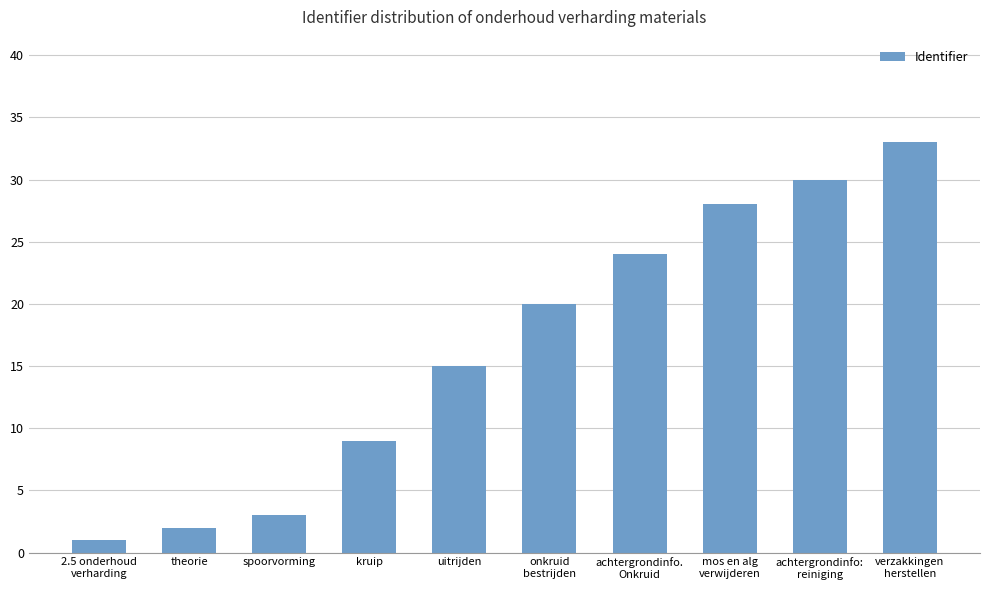

Count the number of categories in the chart.

10